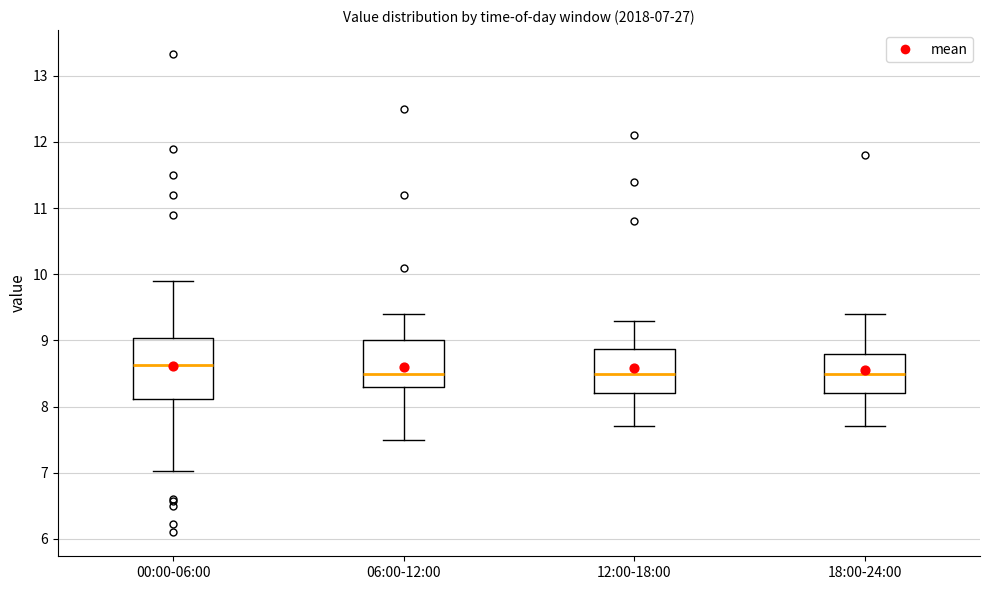

Comparing the boxes themselves (not the whiskers), which one is the tallest?

00:00-06:00